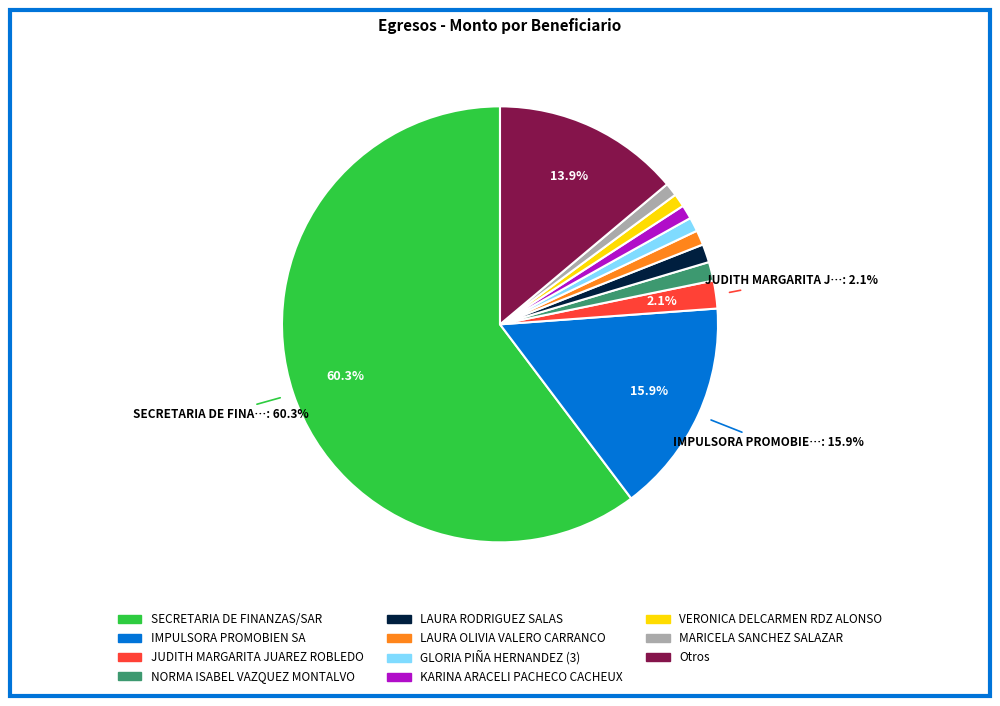

Does any single category account for the majority?

Yes